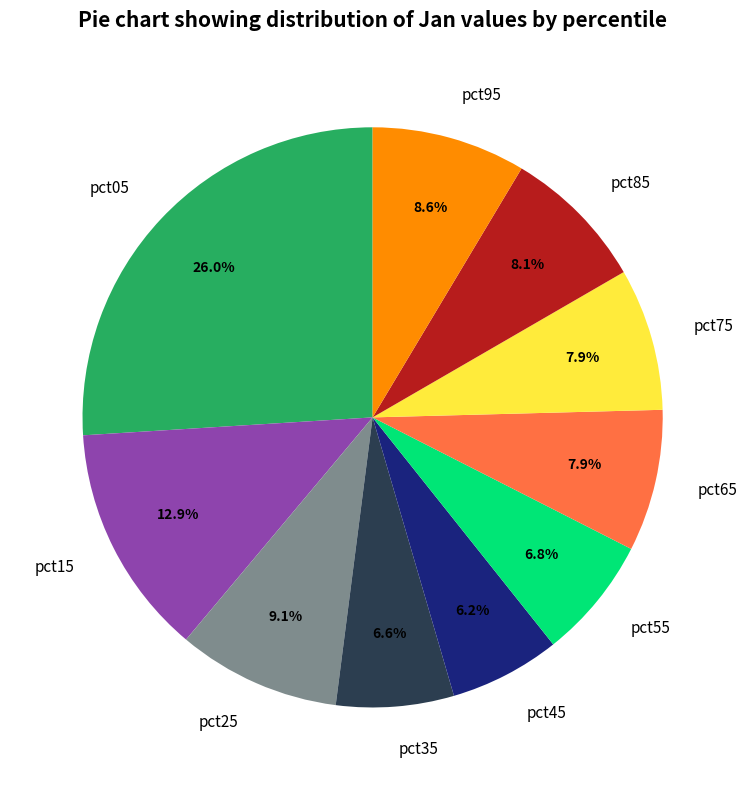

What is the largest slice in the pie chart?

pct05